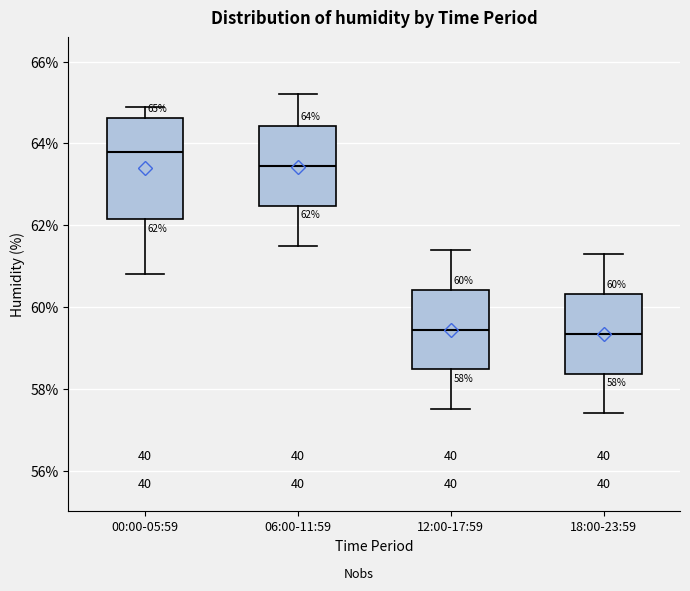

Which box's median line is the highest?

00:00-05:59